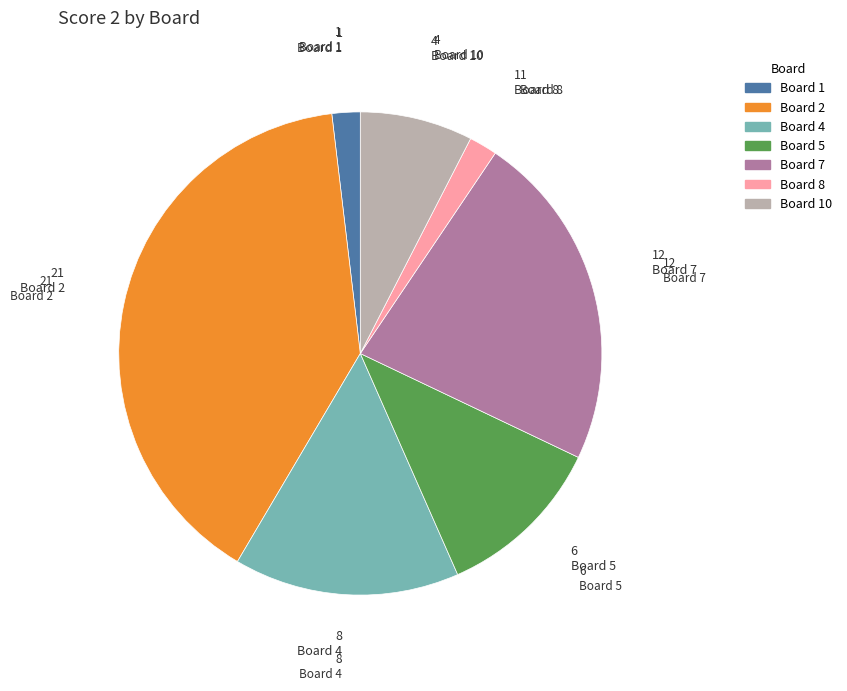

Is it true that Board 10 is 1% of the pie?

False